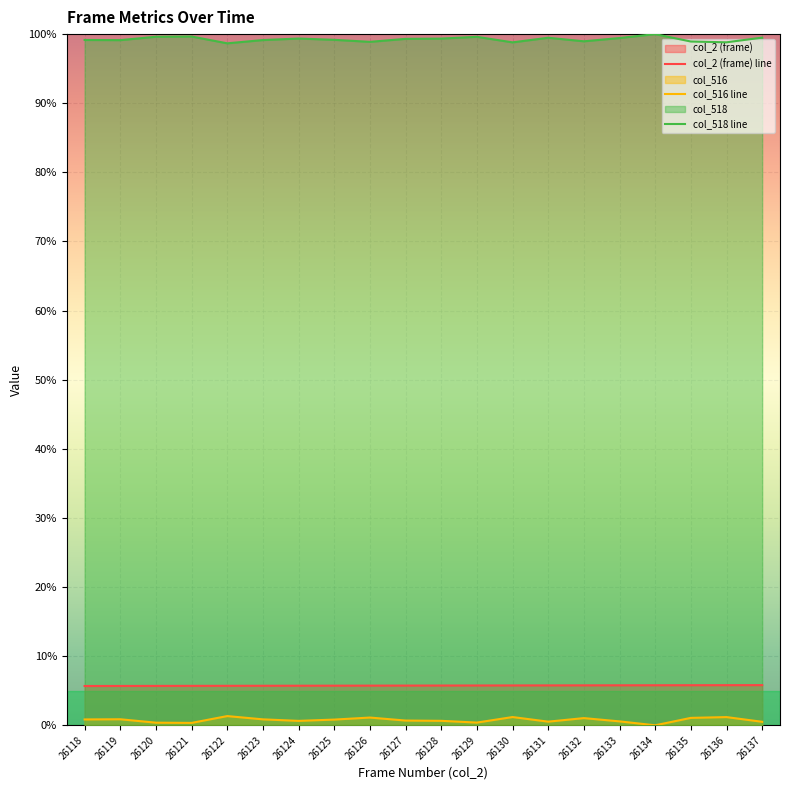

What is the value of the col_2 (frame) point at the 2nd from the left?

5.7